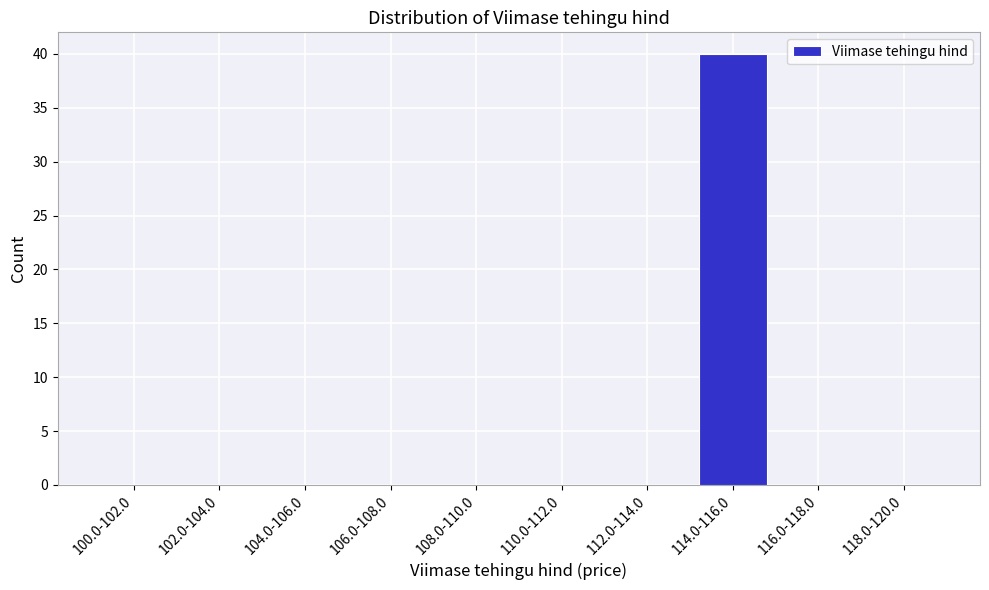

Reading left to right, list all the values displayed in this chart.

100.0-102.0=0	102.0-104.0=0	104.0-106.0=0	106.0-108.0=0	108.0-110.0=0	110.0-112.0=0	112.0-114.0=0	114.0-116.0=40	116.0-118.0=0	118.0-120.0=0